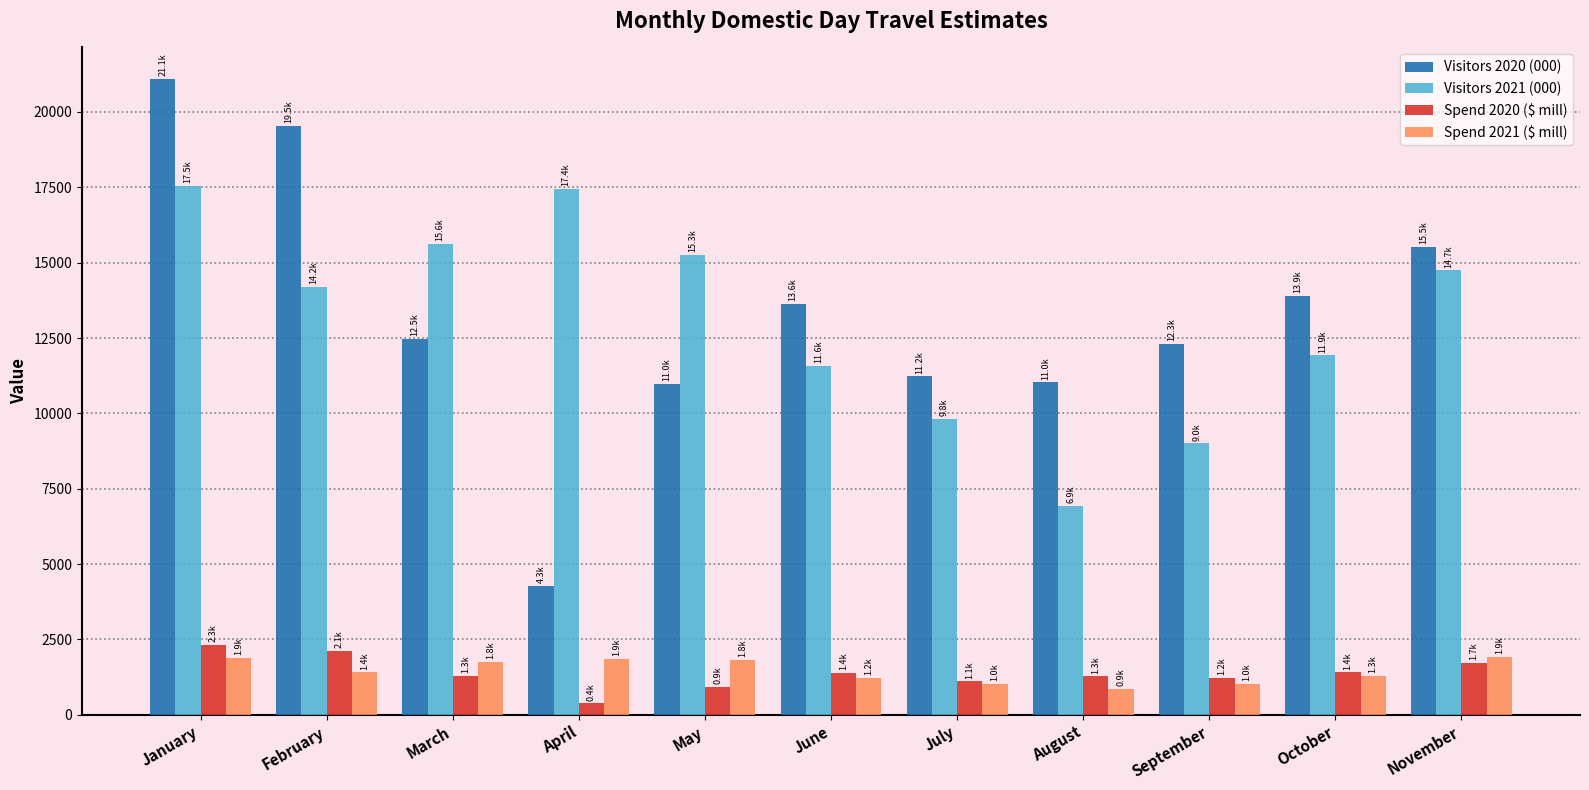

What are all the series names shown in the legend?

Visitors 2020 (000), Visitors 2021 (000), Spend 2020 ($ mill), Spend 2021 ($ mill)